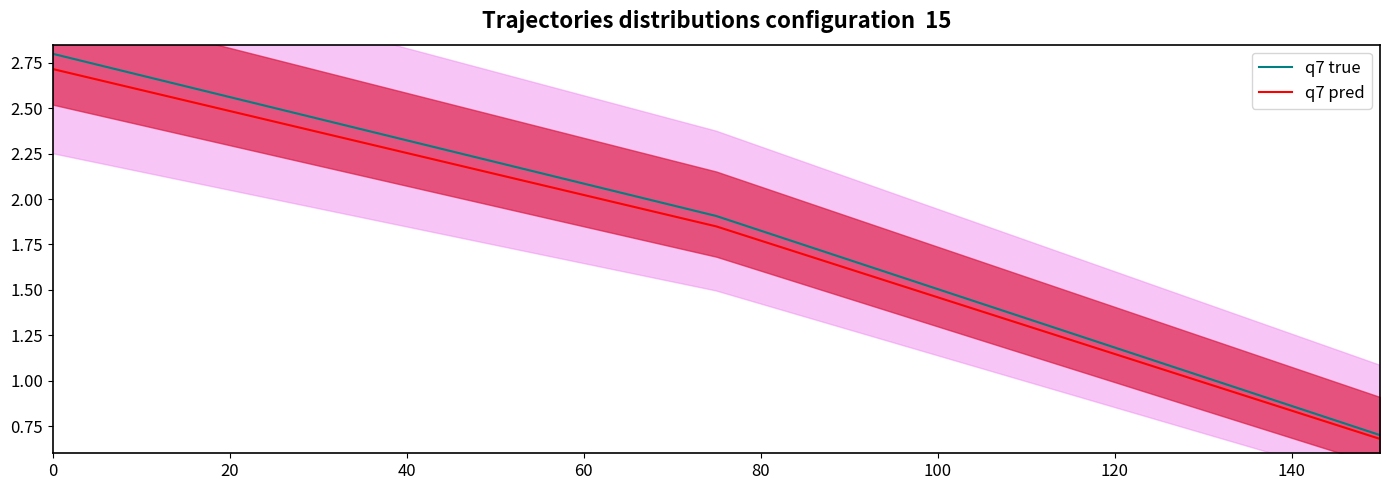

True or false: q7 pred has a value of 4.3 at 0.

False